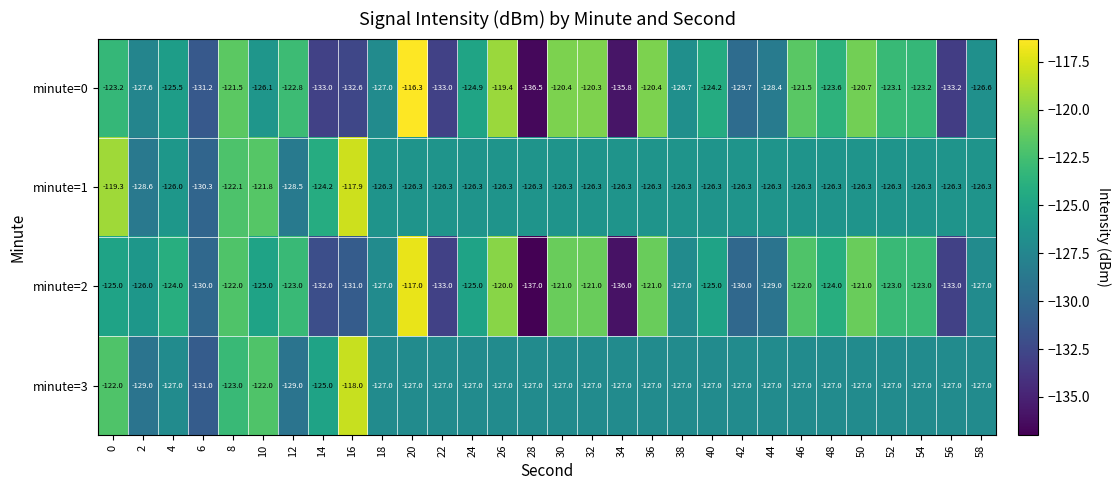

The value of minute=2 at 6 is -130.0. True or false?

True